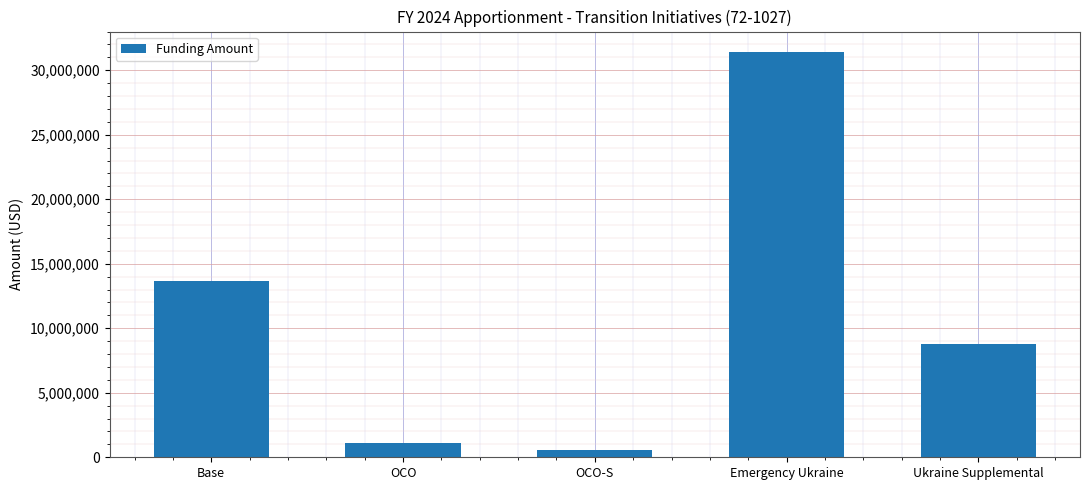

List the labels in order of value, largest first.

Emergency Ukraine, Base, Ukraine Supplemental, OCO, OCO-S